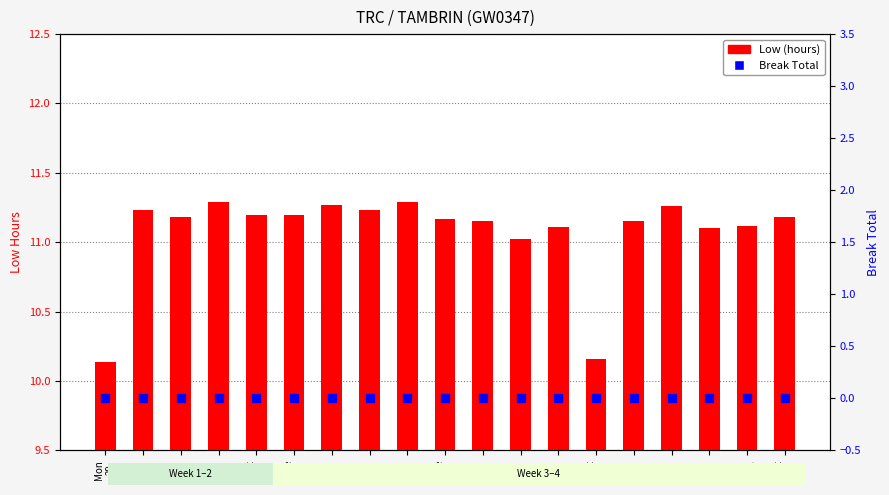

Which series has the largest total across all categories?

Low (hours)